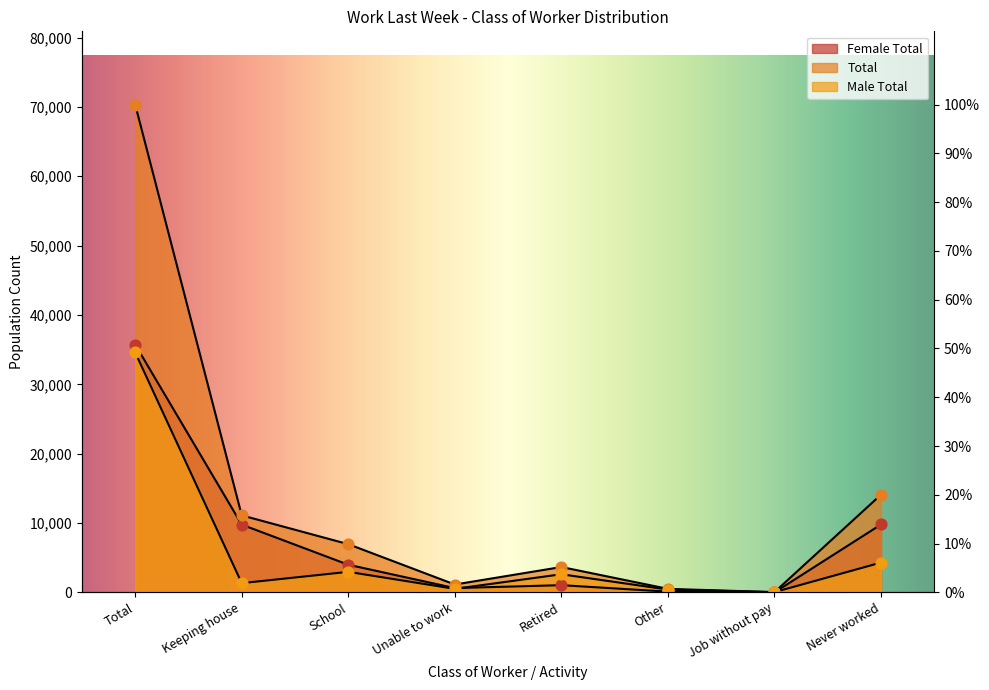

At which category is the sum across all series the highest?

Total